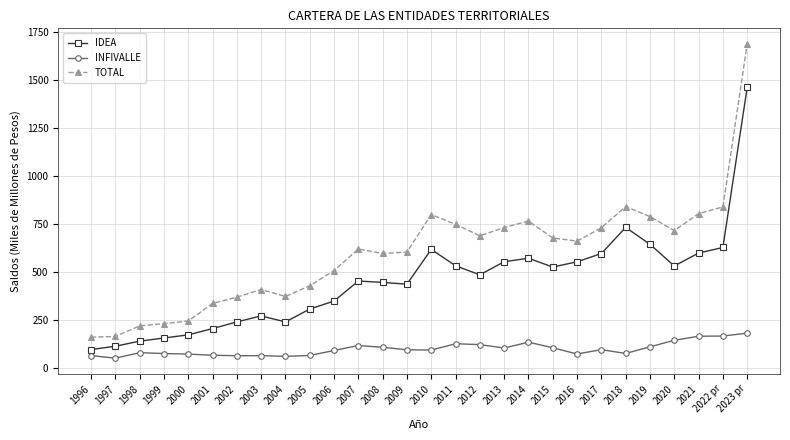

What is the smallest value displayed?

51.0